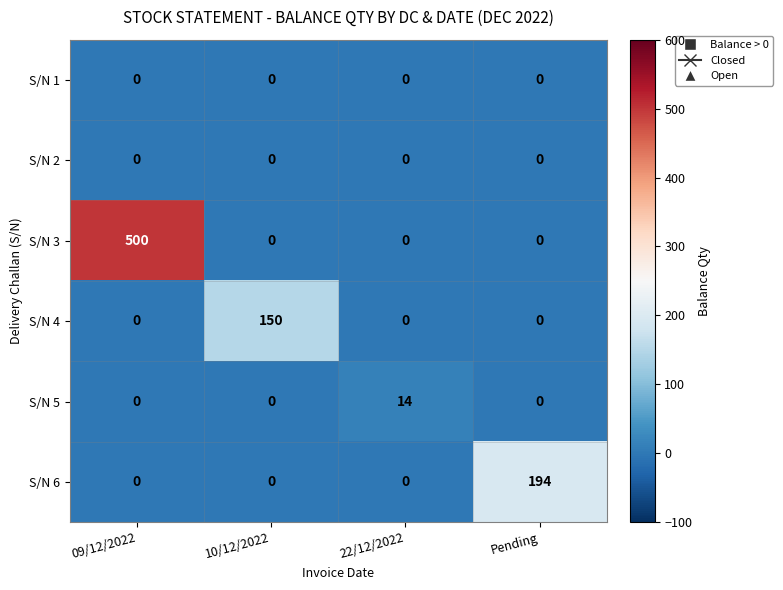

Which category has the highest value across all series?

09/12/2022